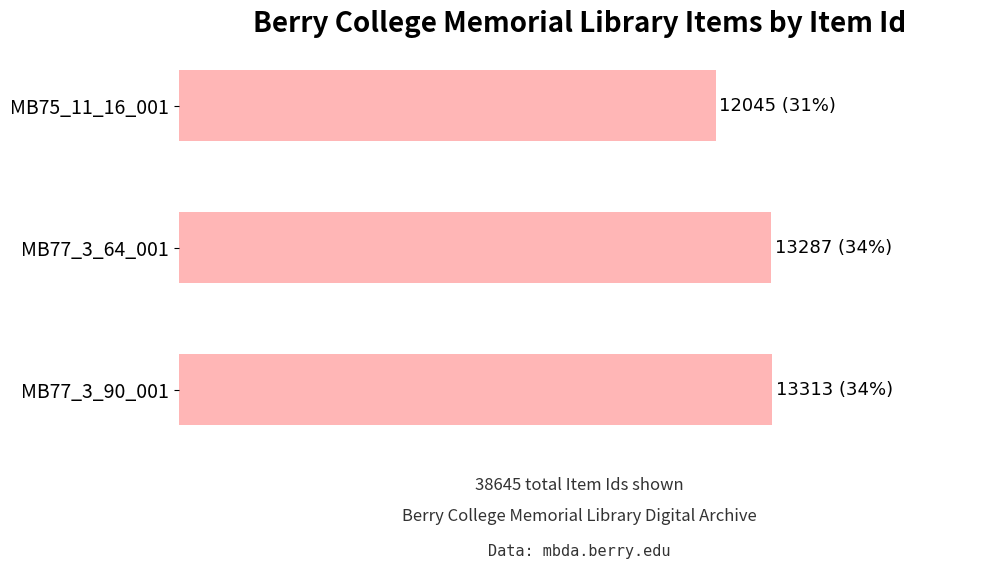

Are the bars horizontal?

Yes